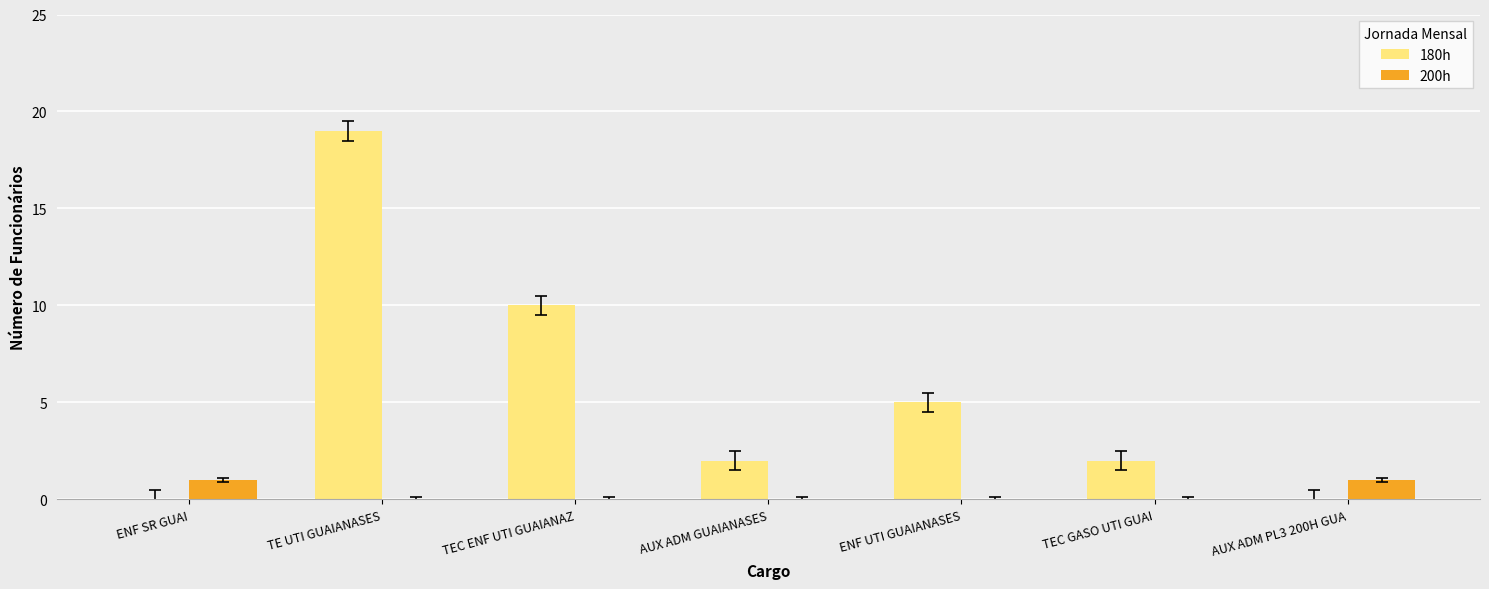

Count the number of categories in the chart.

7